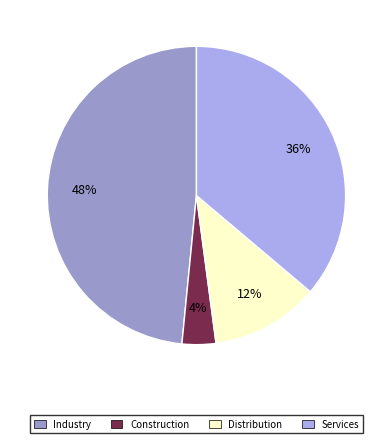

What percentage is the Services slice, to the nearest percent?

36%